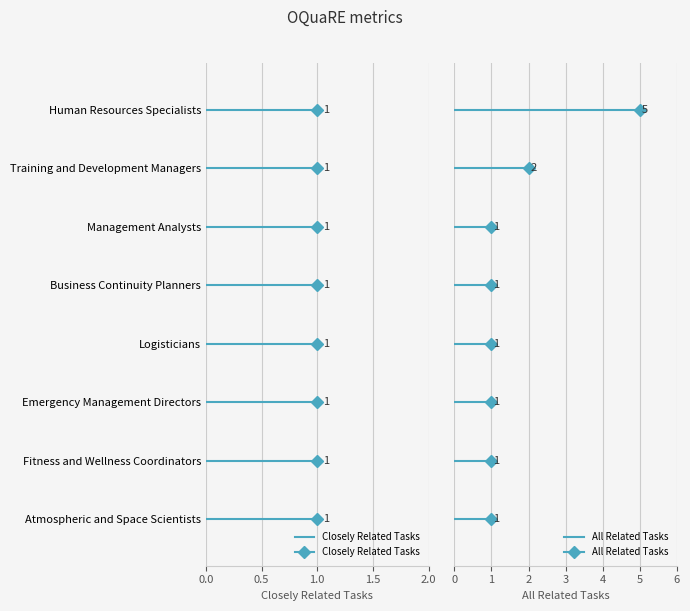

How many lines are shown in the chart?

2